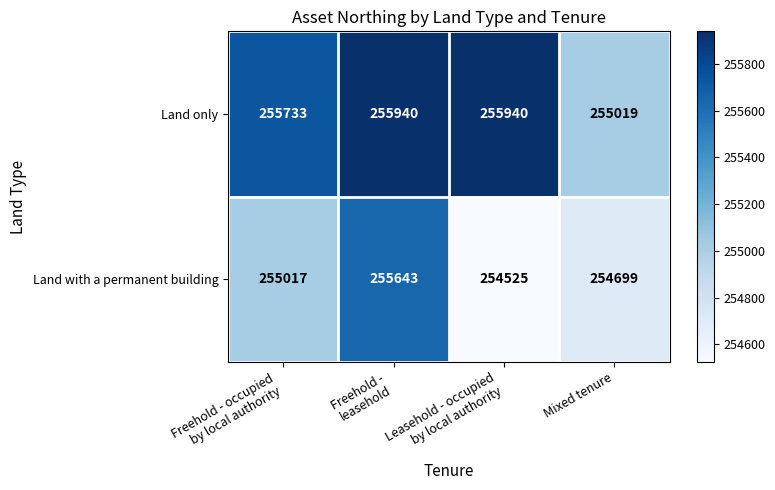

Count the Land only values in the range 255733 to 255940.

3